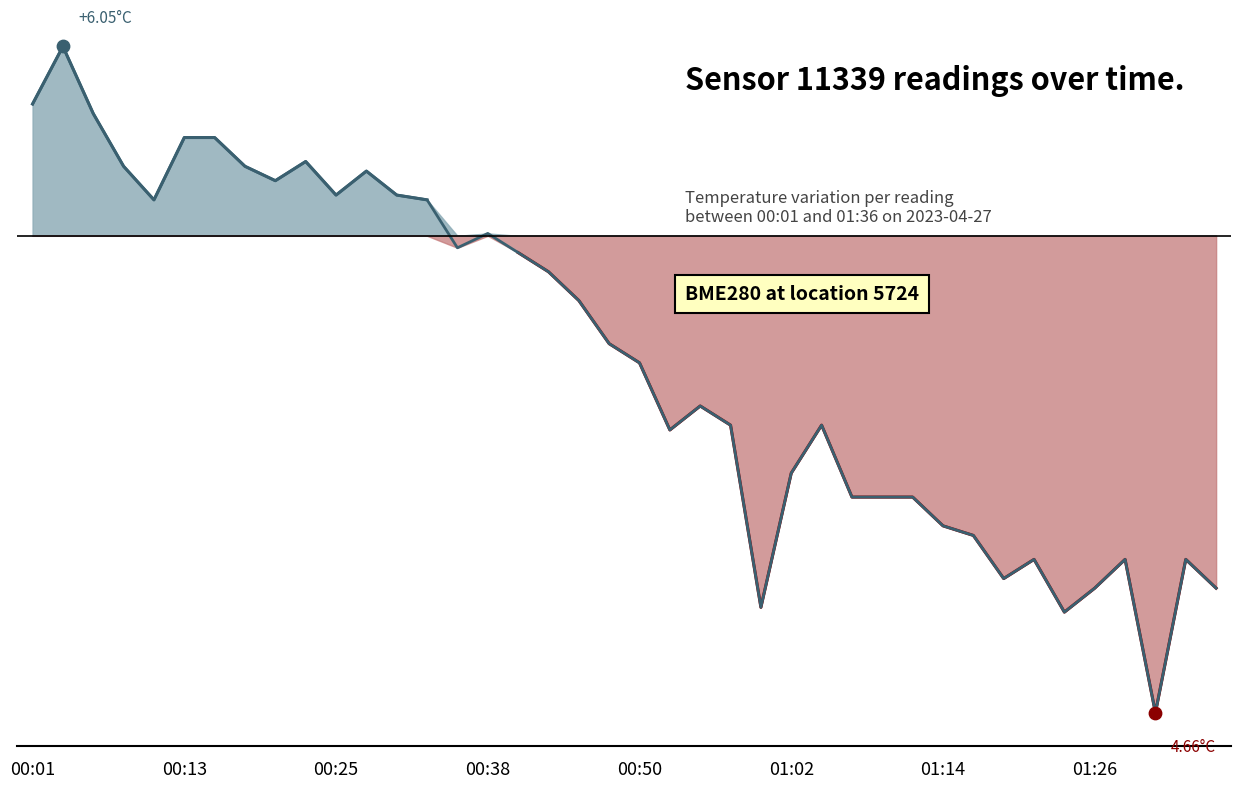

What is the change in value from 10 to 19?

-0.3